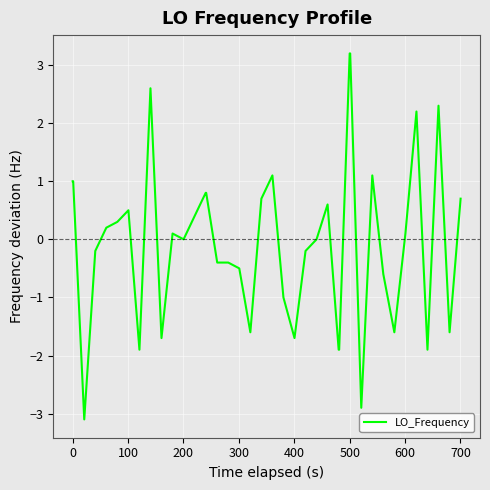

What is the smallest value displayed?

-3.1